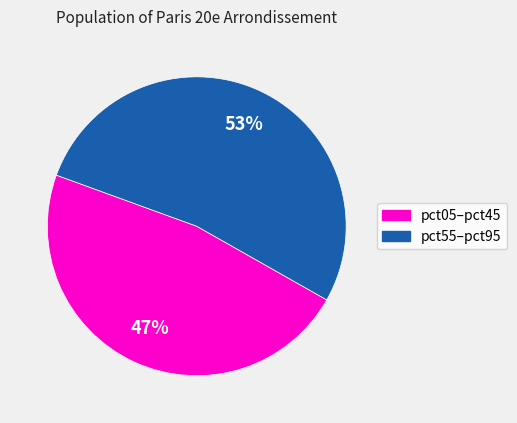

Is there a majority slice in this chart?

Yes